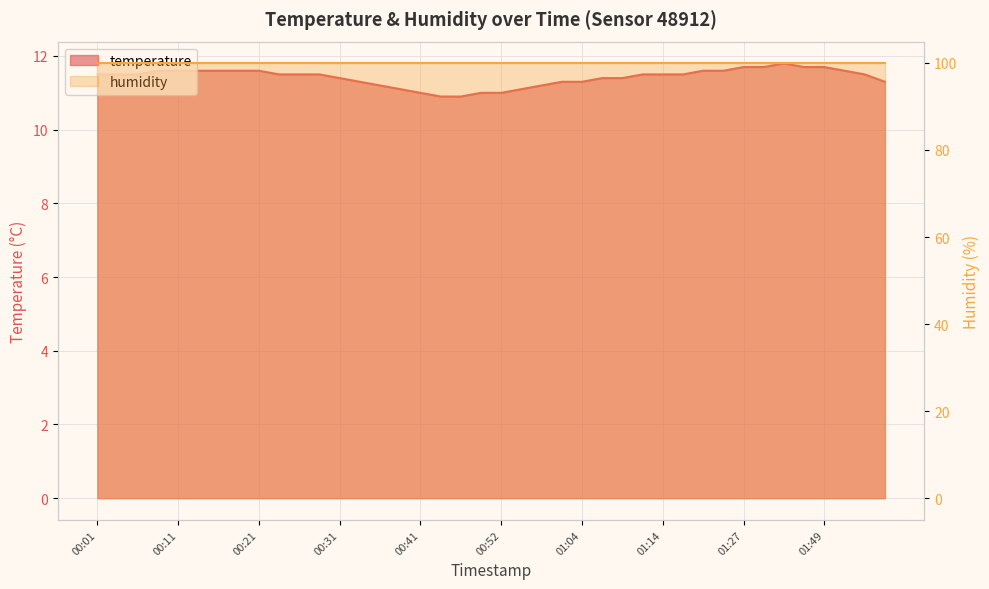

Rank the categories by value from lowest to highest.

00:43, 00:46, 00:41, 00:49, 00:52, 00:38, 00:54, 00:36, 00:56, 00:33, 00:59, 01:04, 02:22, 00:31, 01:07, 01:09, 00:01, 00:03, 00:06, 00:23, 00:26, 00:28, 01:12, 01:14, 01:17, 02:16, 00:08, 00:11, 00:13, 00:16, 00:18, 00:21, 01:19, 01:22, 02:08, 01:27, 01:30, 01:40, 01:49, 01:35